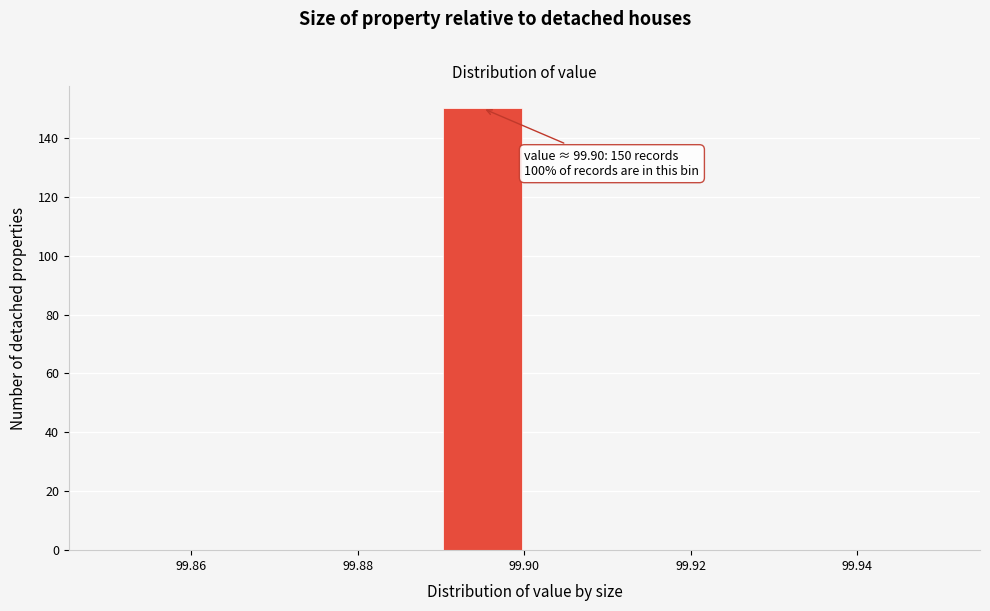

Over which range of the x-axis is the bar tallest?

99.89 to 99.90